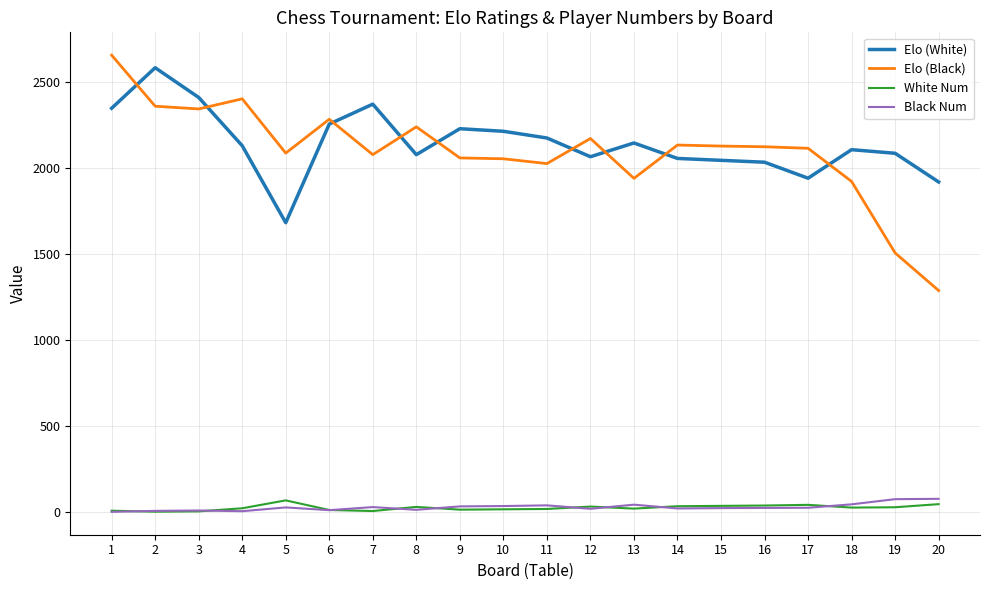

The value of Elo (White) at 13 is 2148. True or false?

True